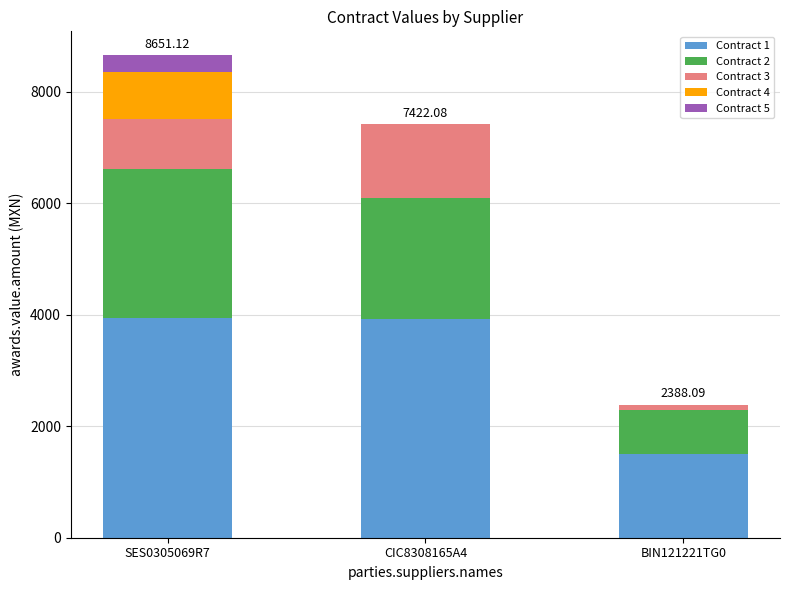

What is the highest value of the Contract 1 series?

3945.0